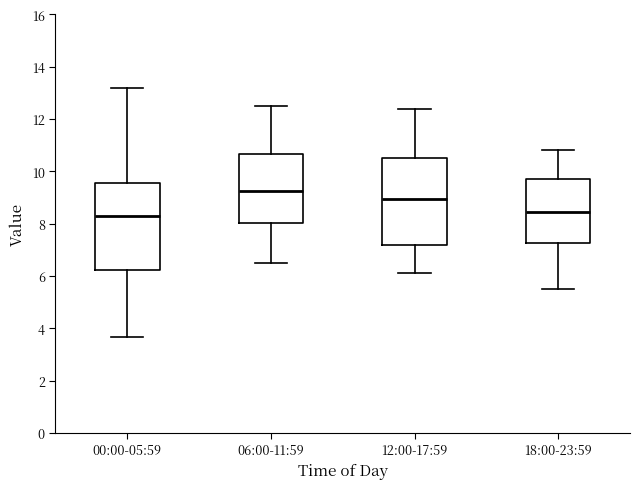

Reading left to right, read every box against the y-axis: the position of its median line, the range the box covers, and the ends of its whiskers. The values are not printed on the chart, so give them approximately, as read against the axis.

00:00-05:59: median 8.2, box 6.2 to 9.6, whiskers 3.6 to 13.2
06:00-11:59: median 9.2, box 8.0 to 10.6, whiskers 6.6 to 12.6
12:00-17:59: median 9.0, box 7.2 to 10.6, whiskers 6.2 to 12.4
18:00-23:59: median 8.4, box 7.2 to 9.8, whiskers 5.6 to 10.8